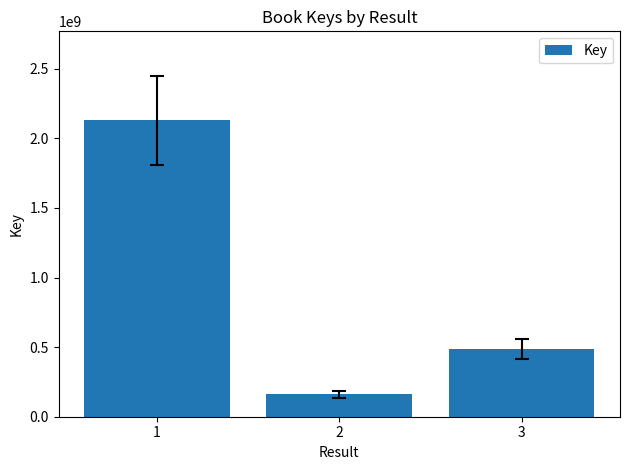

Reading left to right, what are all the values shown in this chart?

2130385021	162267143	488346324